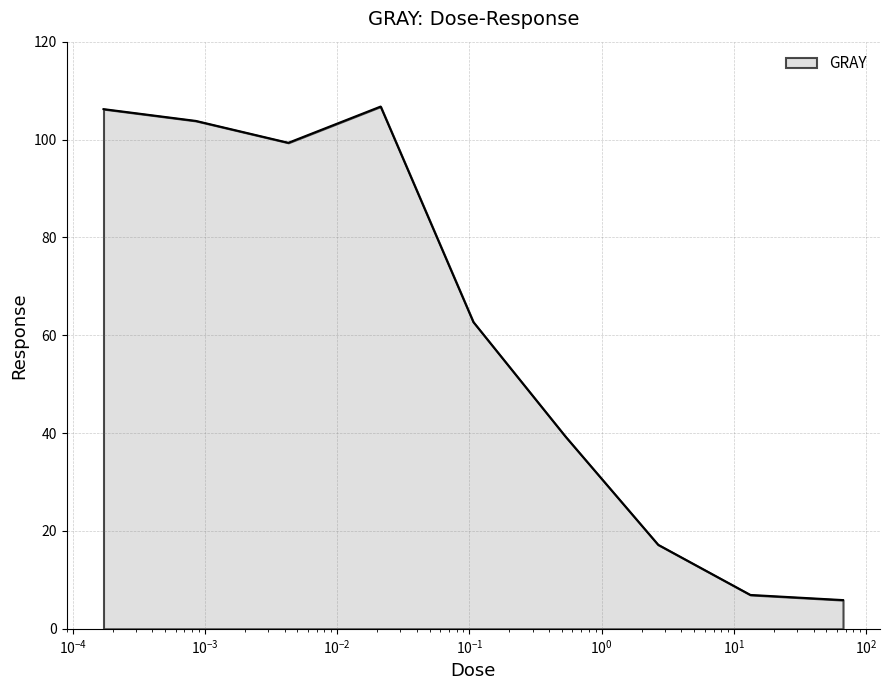

What is the greatest value displayed?

106.7